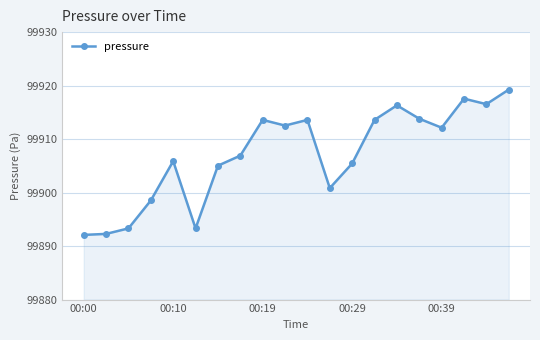

True or false: the data has more than 1 interior local peaks.

True